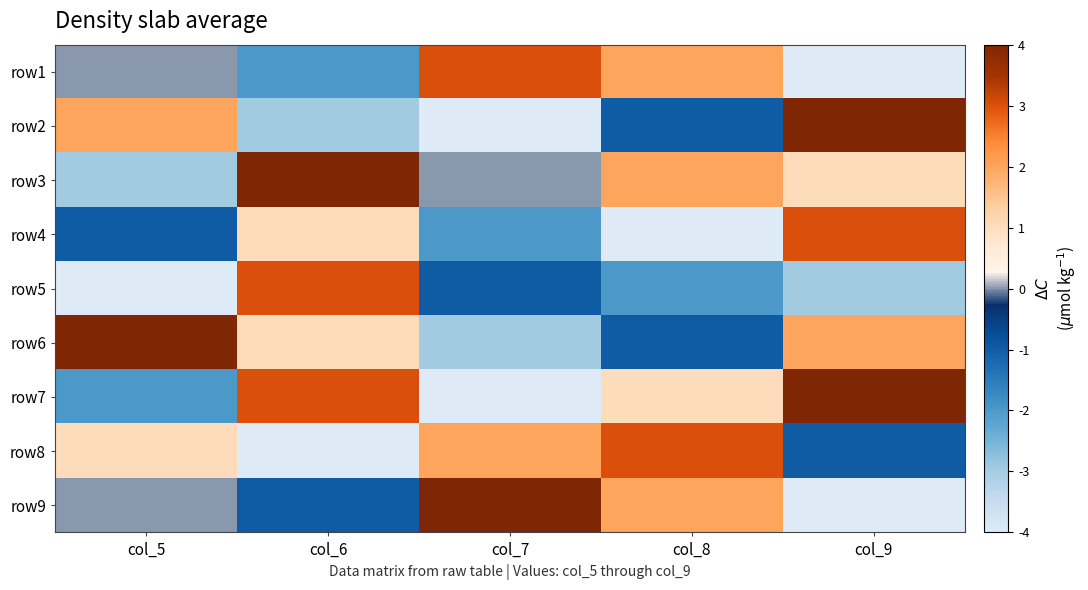

At how many categories does at least one series exceed 1?

5